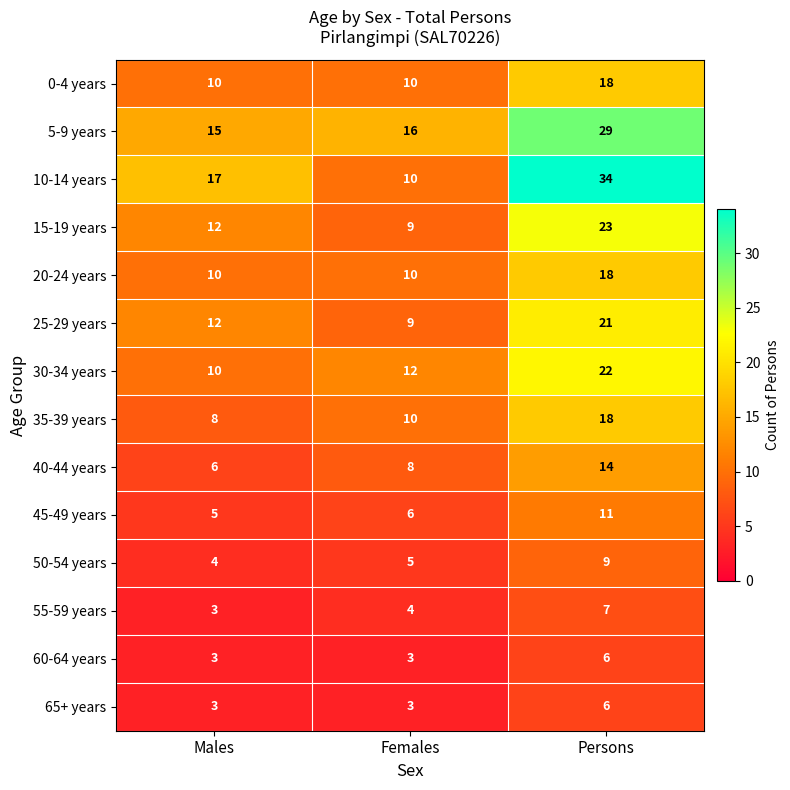

What is the approximate value of 35-39 years at Females, to the nearest 10?

10